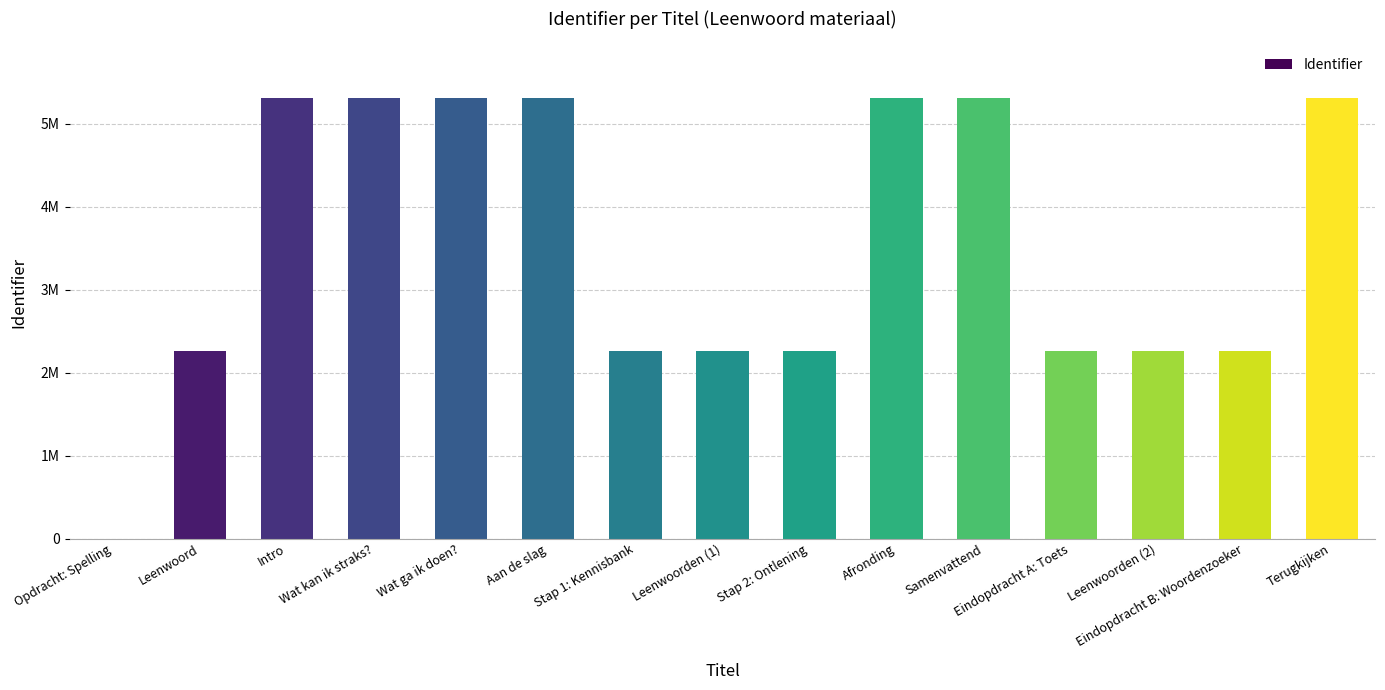

At which category does the chart reach its minimum across all series?

Opdracht: Spelling